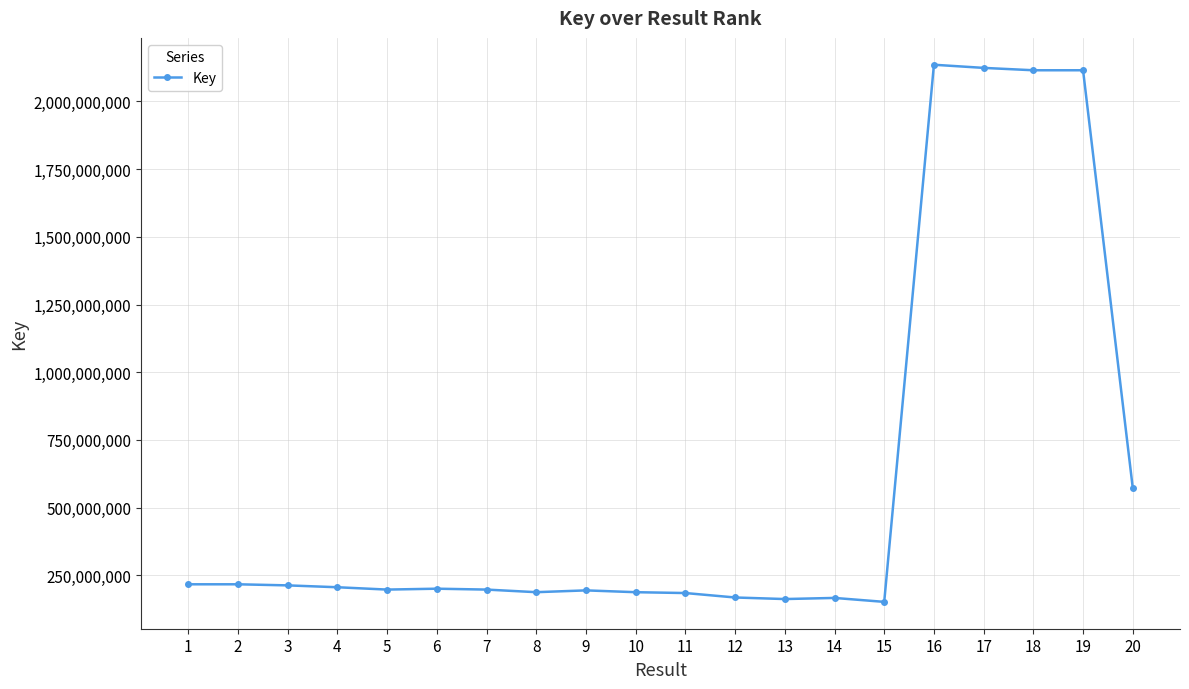

What is the minimum value shown in the chart?

151577265